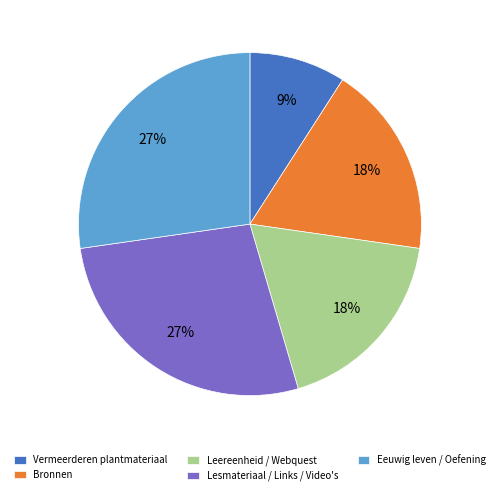

How many slices are in this pie chart?

5